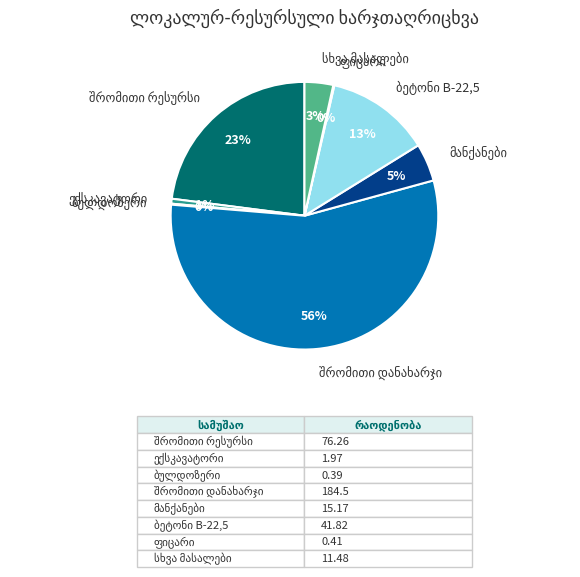

Does any single category account for the majority?

Yes